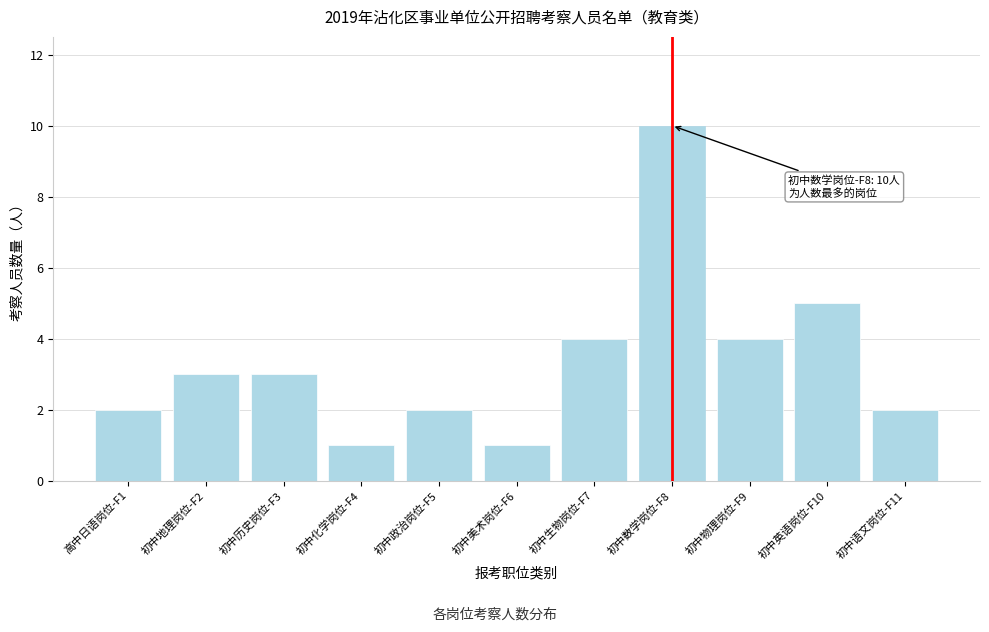

Reading left to right, list all the values displayed in this chart.

高中日语岗位-F1=2	初中地理岗位-F2=3	初中历史岗位-F3=3	初中化学岗位-F4=1	初中政治岗位-F5=2	初中美术岗位-F6=1	初中生物岗位-F7=4	初中数学岗位-F8=10	初中物理岗位-F9=4	初中英语岗位-F10=5	初中语文岗位-F11=2